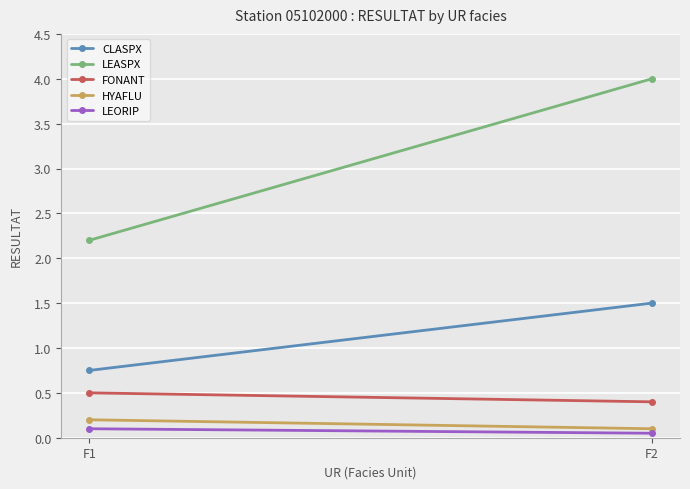

Reading right to left, list all the values displayed in this chart.

CLASPX: 1.5	0.8
LEASPX: 4.0	2.2
FONANT: 0.4	0.5
HYAFLU: 0.1	0.2
LEORIP: 0.1	0.1